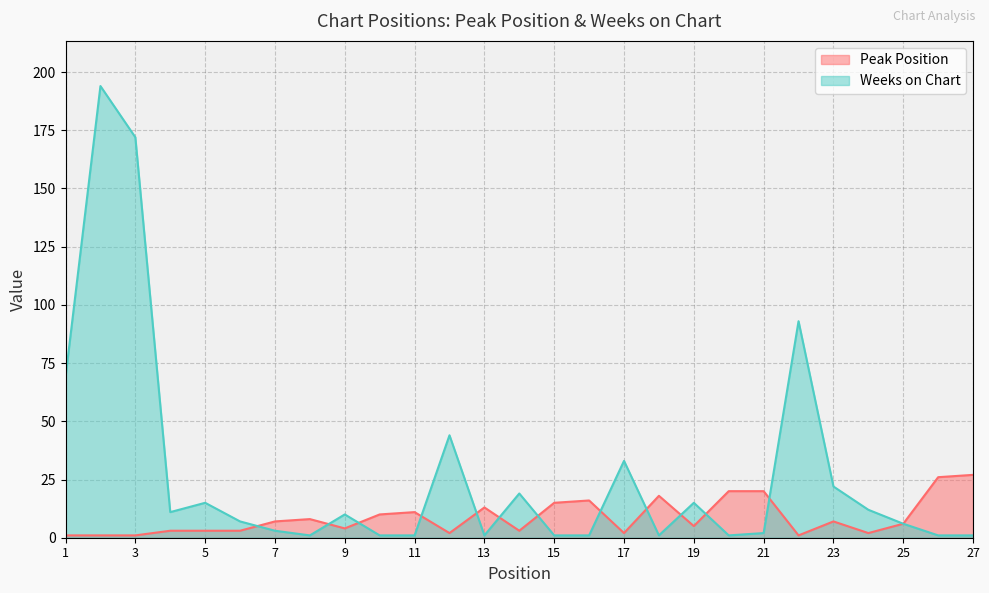

Reading right to left, extract all data points from this chart.

Peak Position: 27	26	6	2	7	1	20	20	5	18	2	16	15	3	13	2	11	10	4	8	7	3	3	3	1	1	1
Weeks on Chart: 1	1	6	12	22	93	2	1	15	1	33	1	1	19	1	44	1	1	10	1	3	7	15	11	172	194	69